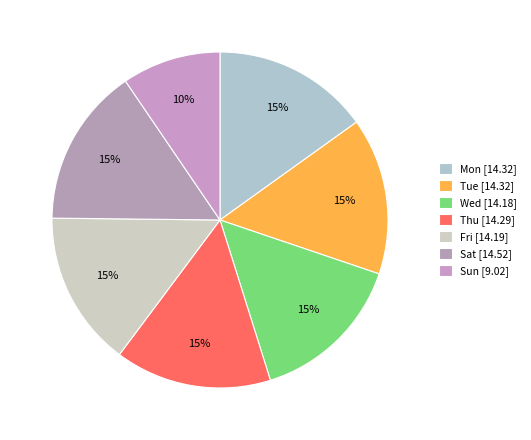

To the nearest percent, what is the average slice percentage?

14%